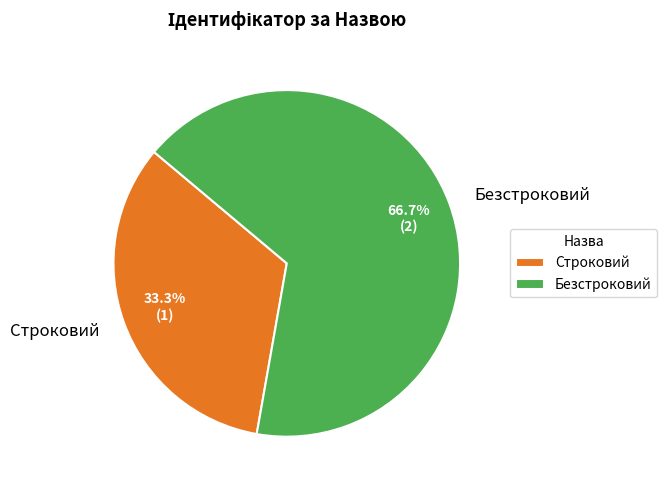

To the nearest percent, what is the difference between the largest and smallest slice percentages?

33%